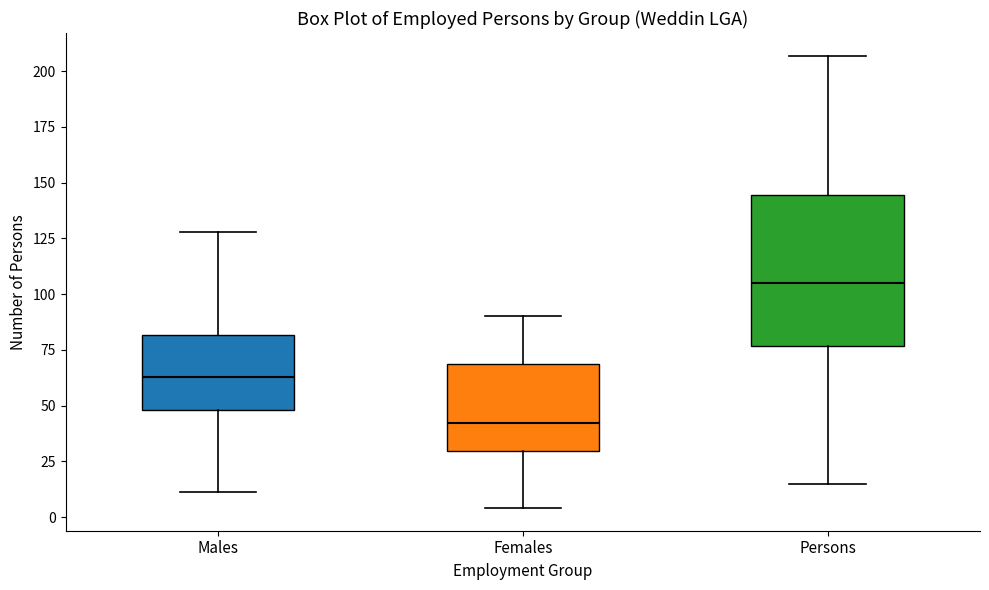

Comparing the boxes themselves (not the whiskers), which one is the tallest?

Persons